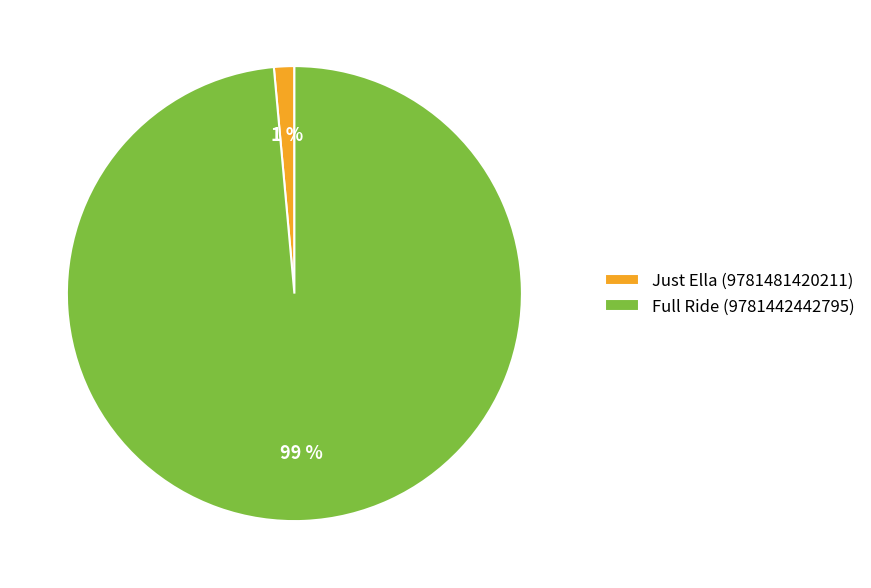

Which has a higher value, Just Ella (9781481420211) or Full Ride (9781442442795)?

Full Ride (9781442442795)